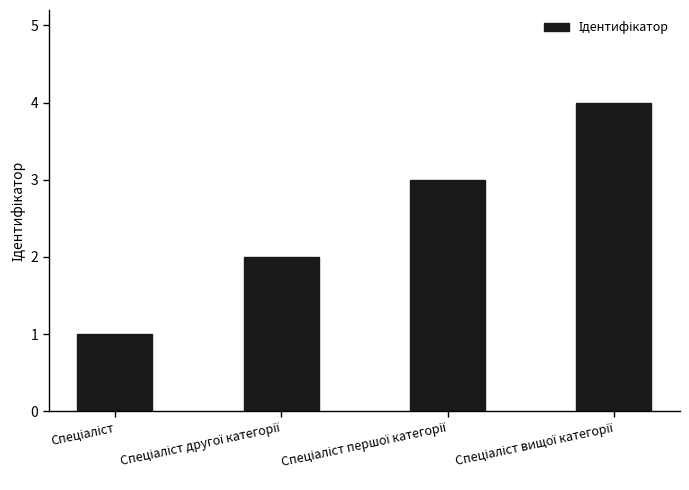

What is the value of the 4th bar from the left?

4